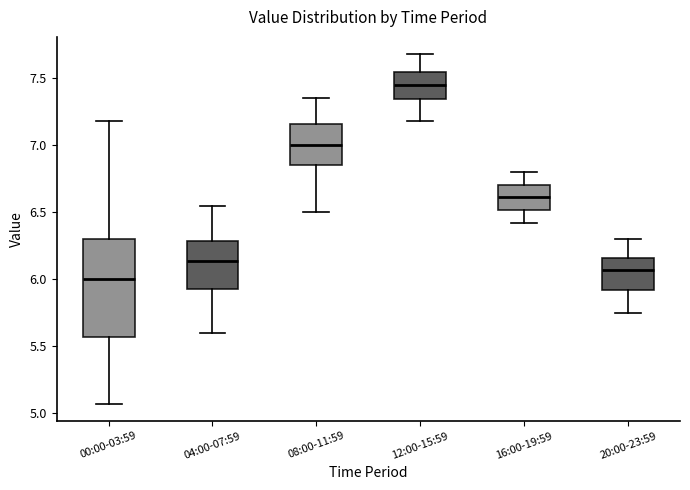

Which box's median line is the lowest?

00:00-03:59